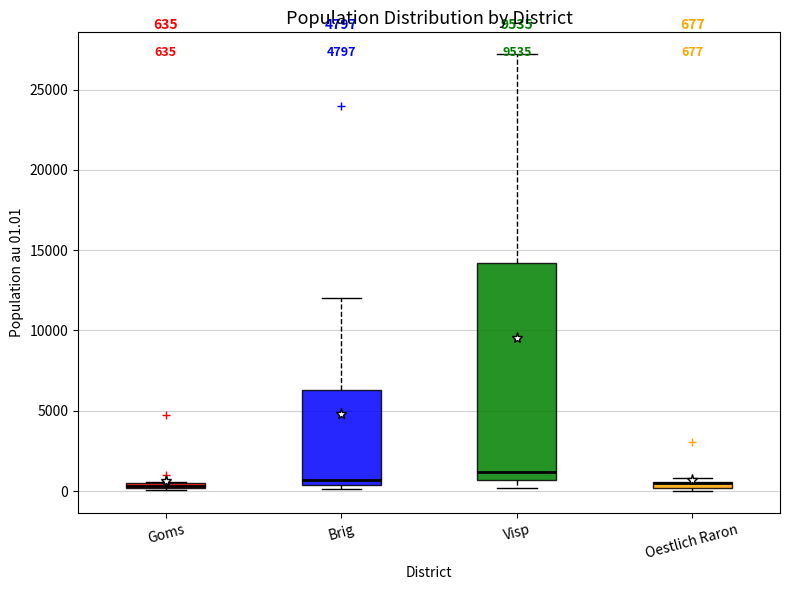

Which box is the tallest, from its lower edge to its upper edge?

Visp